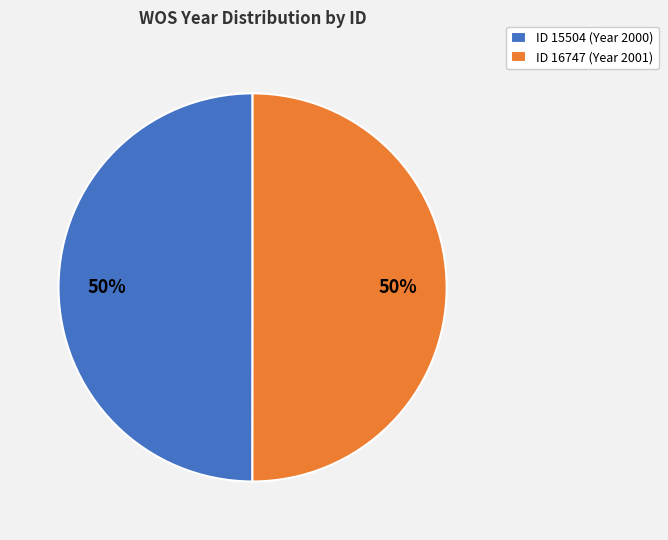

The ID 15504 (Year 2000) slice represents 63% of the pie. True or false?

False